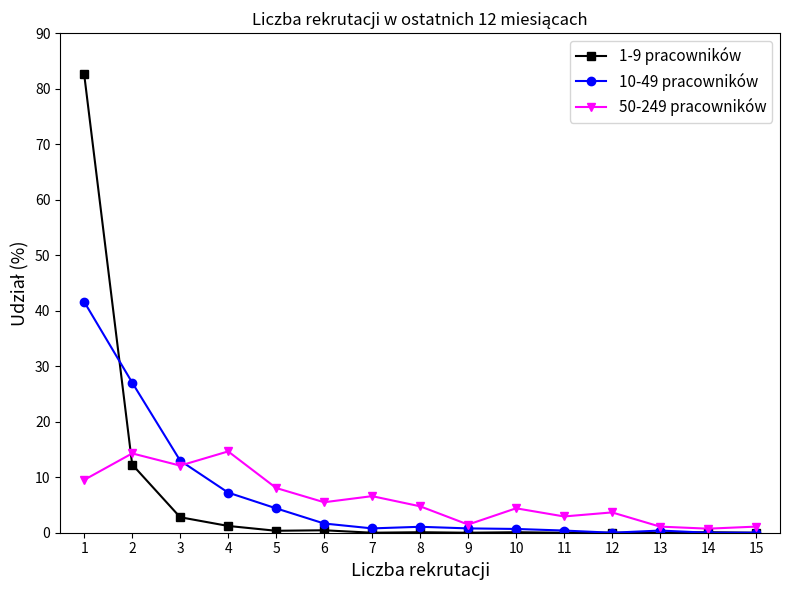

What is the greatest value displayed?

82.6